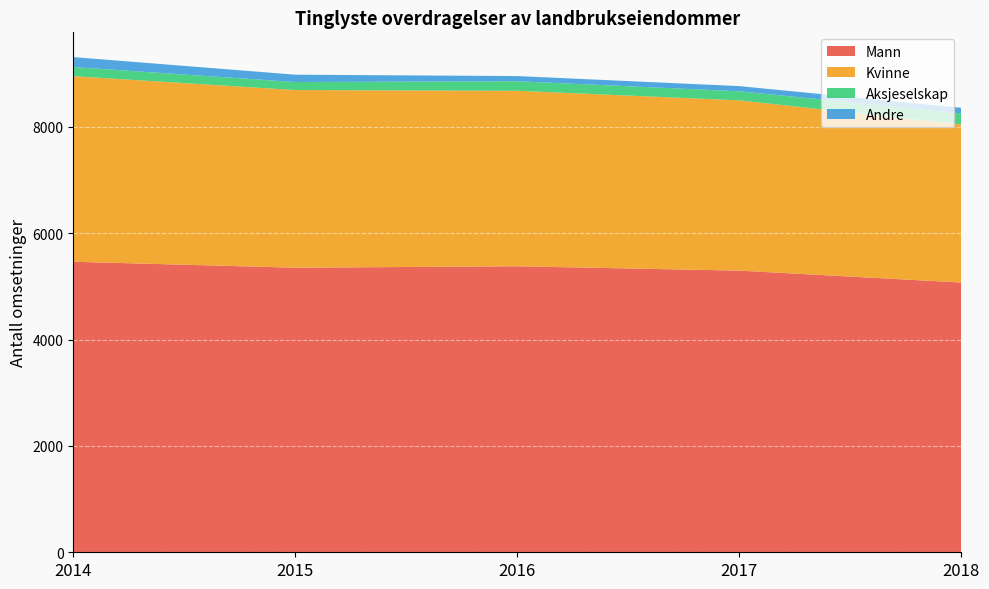

Reading left to right, extract all data points from this chart.

Mann: 5465	5353	5380	5298	5074
Kvinne: 3491	3342	3301	3203	2973
Aksjeselskap: 172	151	180	171	209
Andre: 187	138	97	97	105